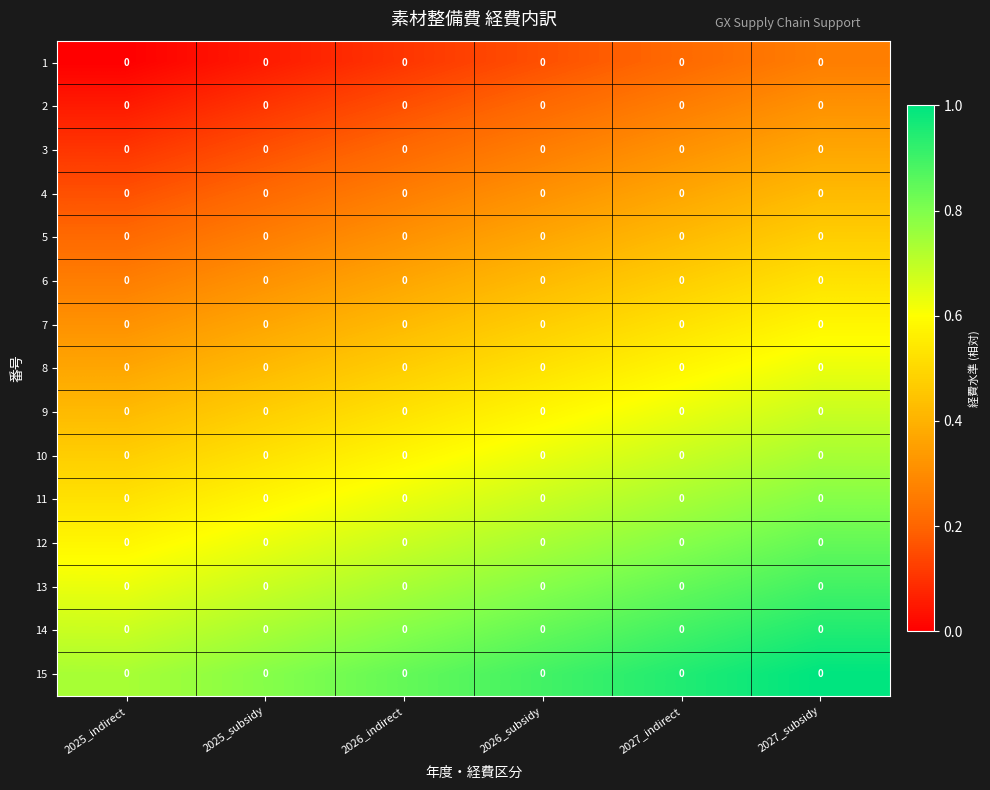

What is the lowest value of the 7 series?

0.3